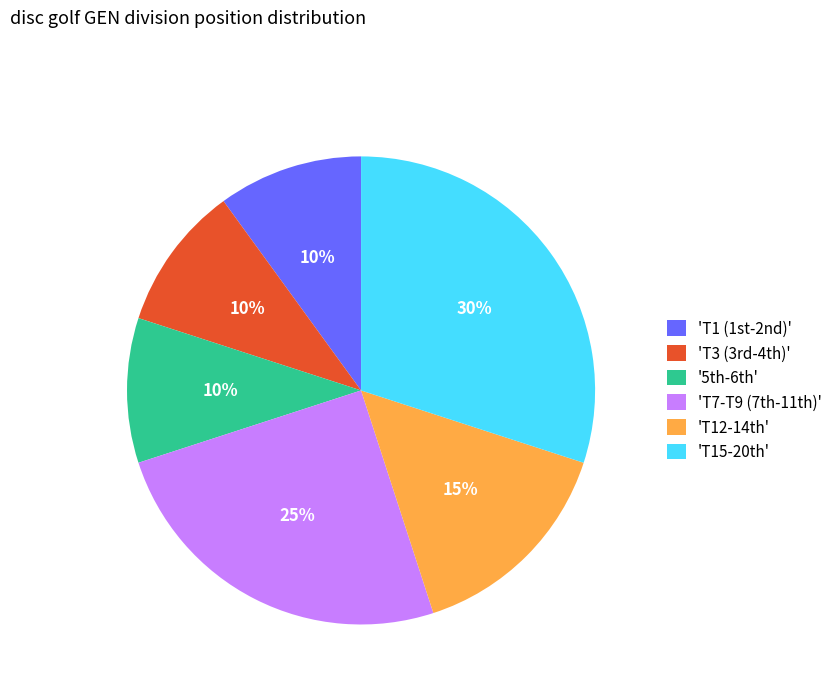

To the nearest percent, what is the difference between the largest and smallest slice percentages?

20%